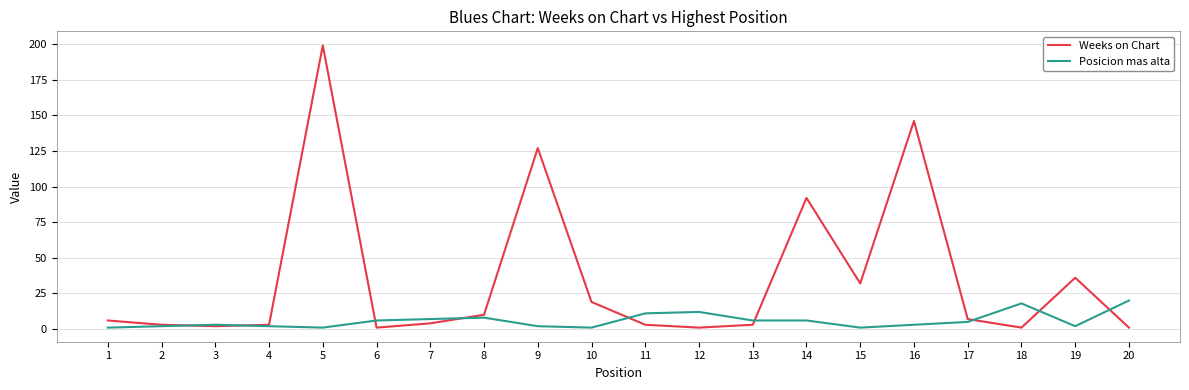

Reading right to left, what are all the values shown in this chart?

Weeks on Chart: 20=1	19=36	18=1	17=7	16=146	15=32	14=92	13=3	12=1	11=3	10=19	9=127	8=10	7=4	6=1	5=199	4=3	3=2	2=3	1=6
Posicion mas alta: 20=20	19=2	18=18	17=5	16=3	15=1	14=6	13=6	12=12	11=11	10=1	9=2	8=8	7=7	6=6	5=1	4=2	3=3	2=2	1=1